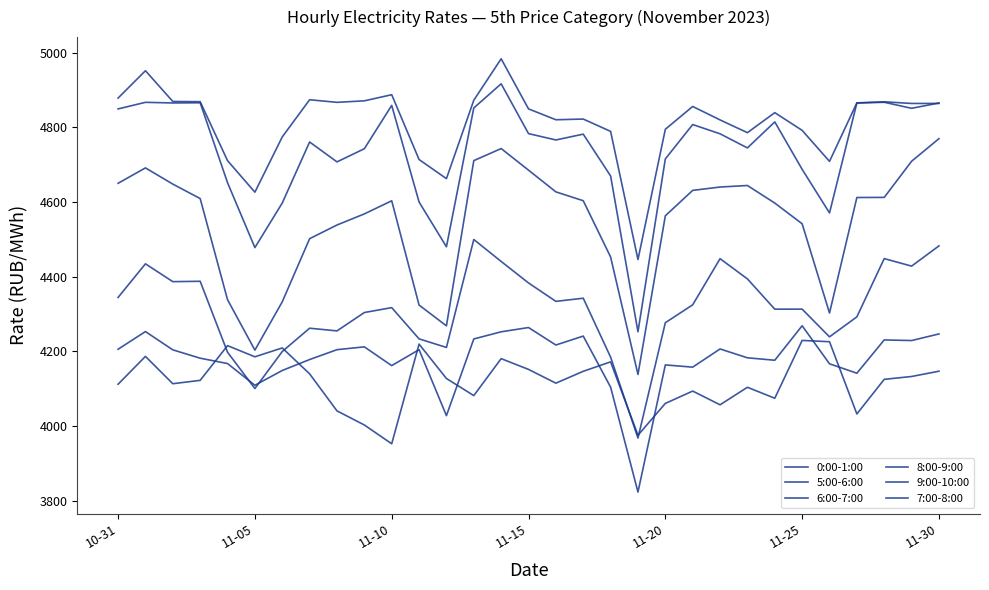

Rank the series by their maximum value, from lowest to highest.

0:00-1:00, 5:00-6:00, 6:00-7:00, 7:00-8:00, 8:00-9:00, 9:00-10:00